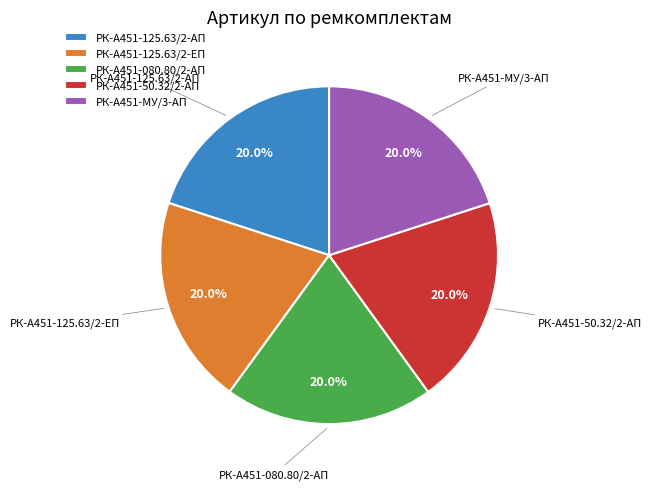

To the nearest percent, what percentage of the pie is РК-А451-125.63/2-ЕП?

20%